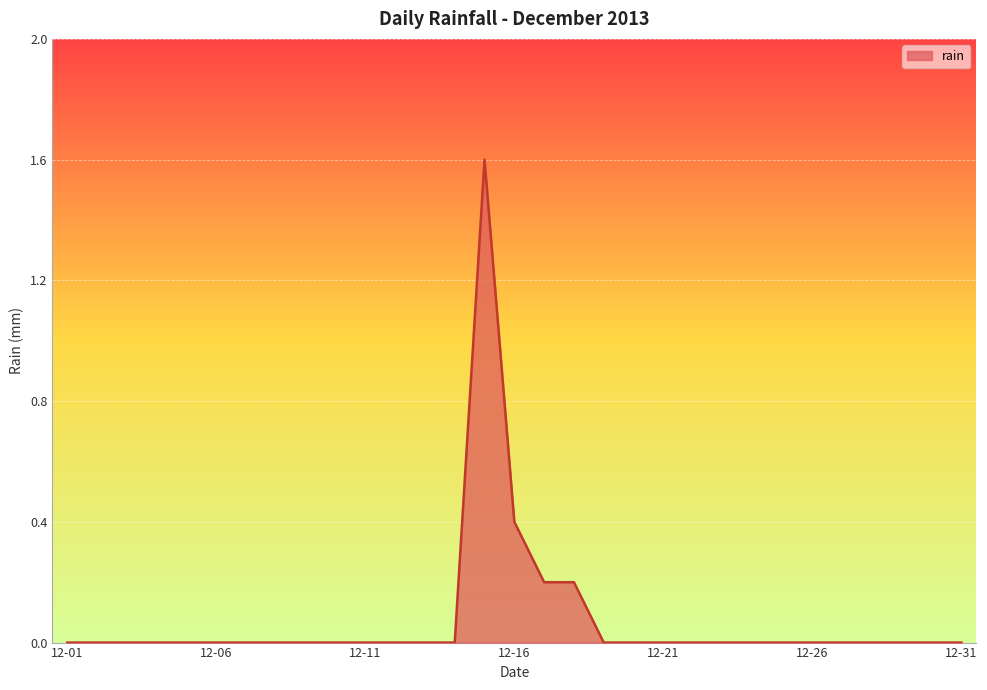

Does the chart display data point markers on the line(s)?

No